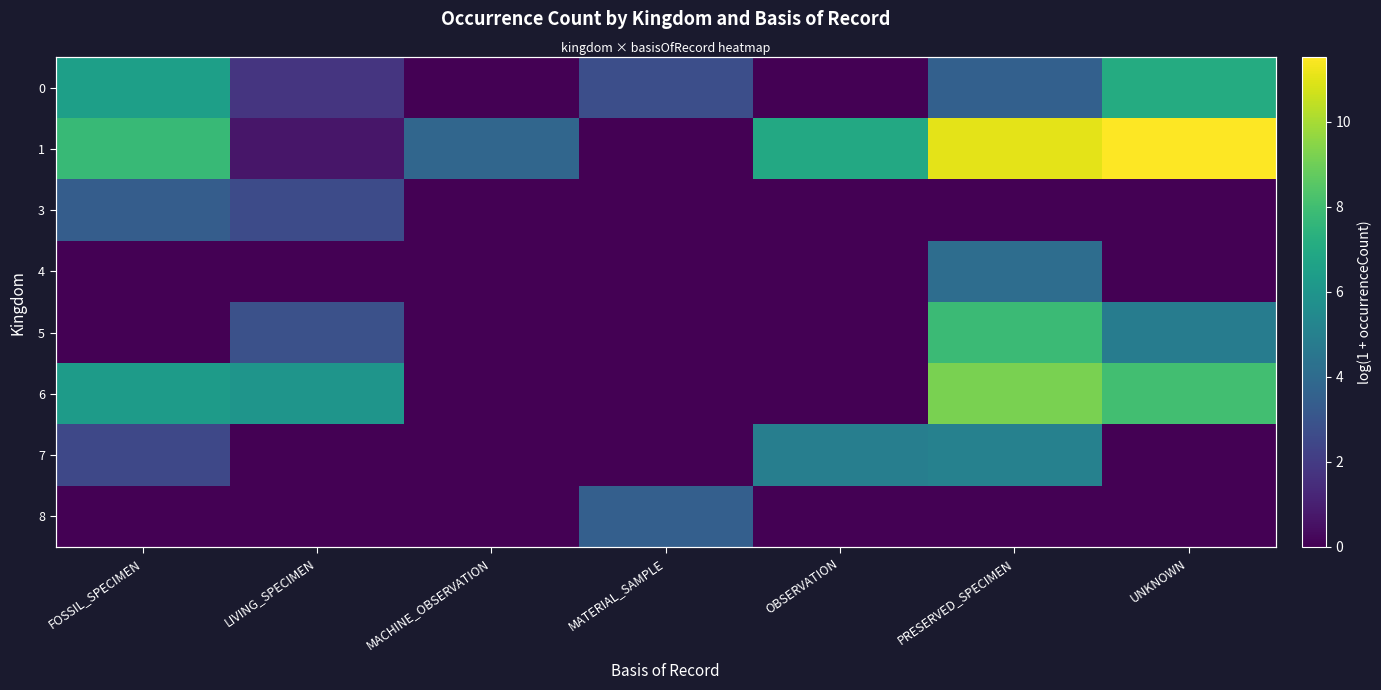

The value of 1 at MACHINE_OBSERVATION is 3.8. True or false?

True